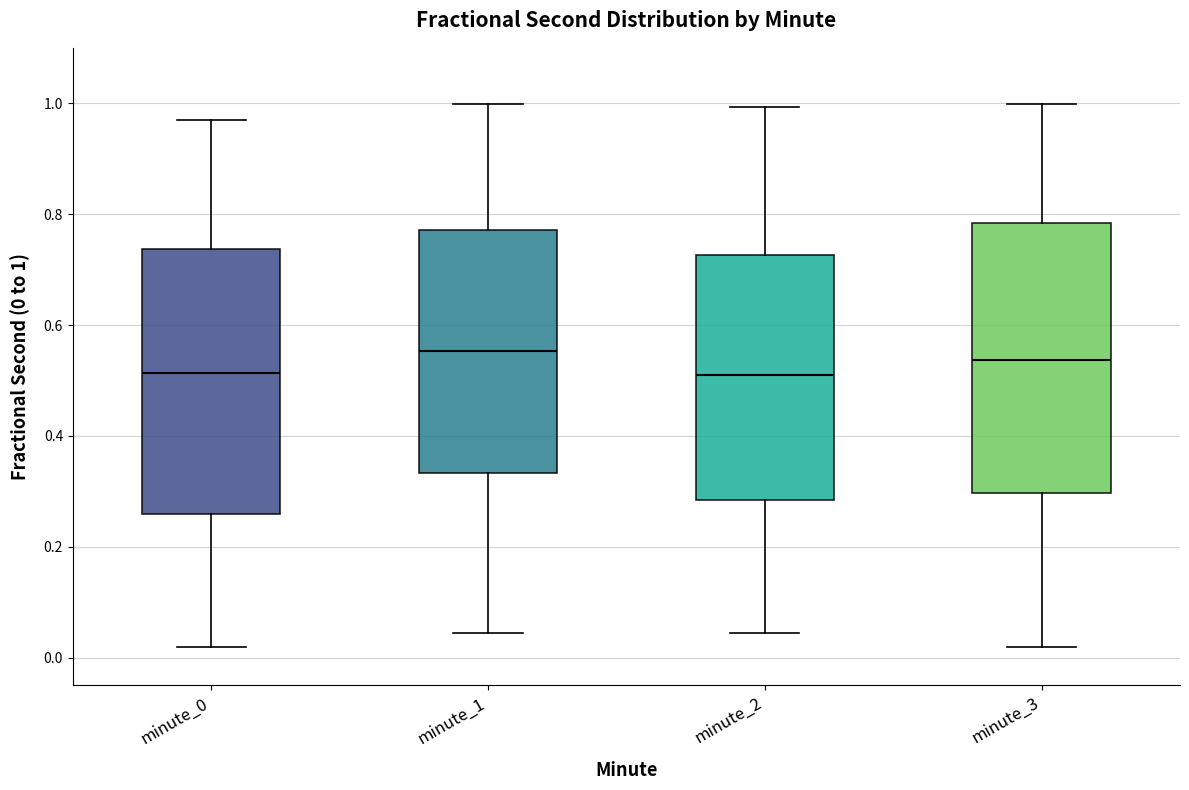

Reading left to right, read every box against the y-axis: the position of its median line, the range the box covers, and the ends of its whiskers. The values are not printed on the chart, so give them approximately, as read against the axis.

minute_0: median 0.52, box 0.26 to 0.74, whiskers 0.02 to 0.96
minute_1: median 0.56, box 0.34 to 0.78, whiskers 0.04 to 1.00
minute_2: median 0.52, box 0.28 to 0.72, whiskers 0.04 to 1.00
minute_3: median 0.54, box 0.30 to 0.78, whiskers 0.02 to 1.00